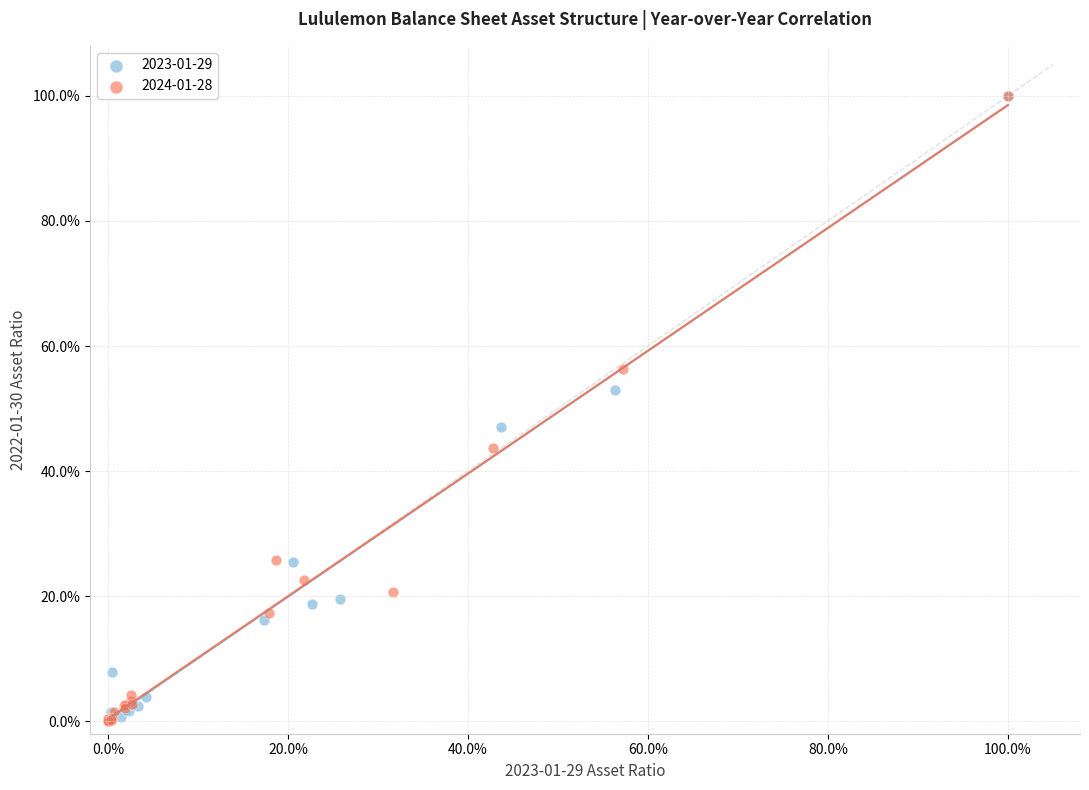

What are all the series names shown in the legend?

2023-01-29, 2024-01-28